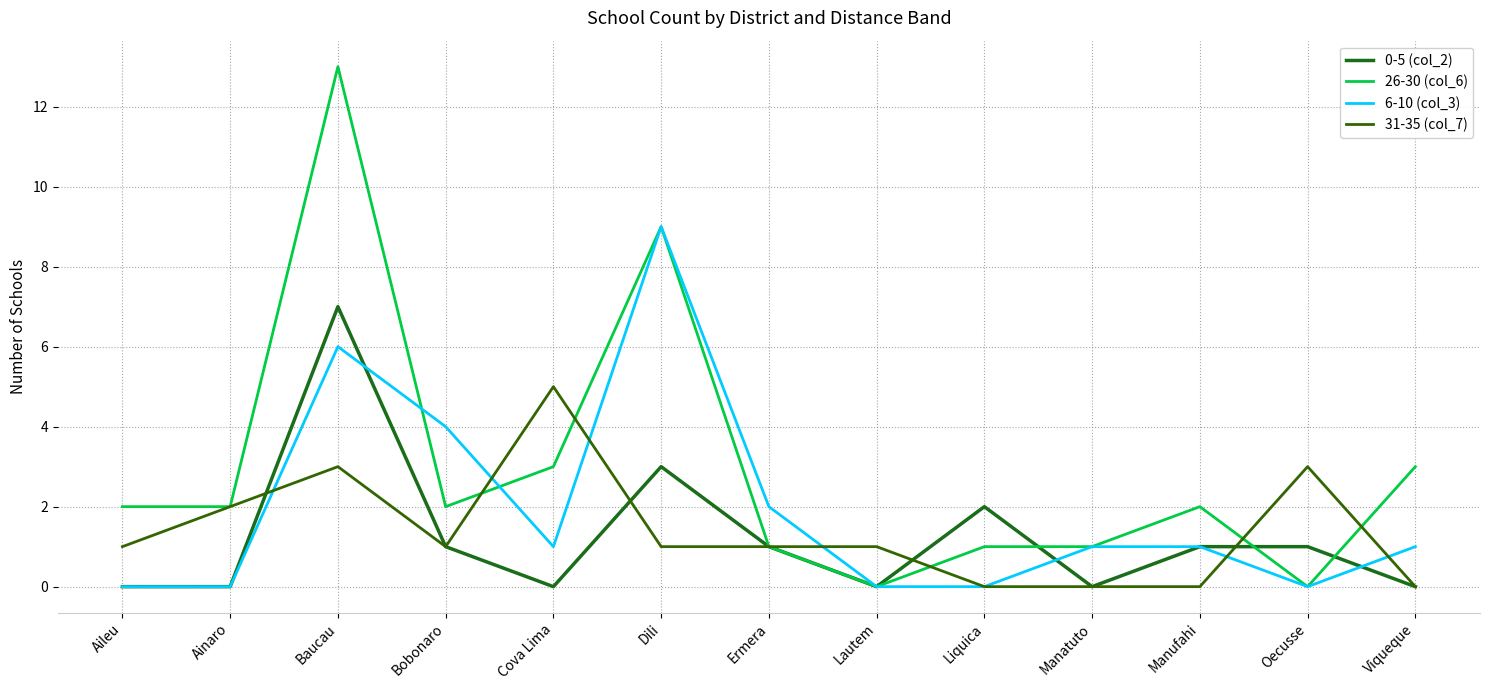

Which category has the highest value in the 31-35 (col_7) series?

Cova Lima